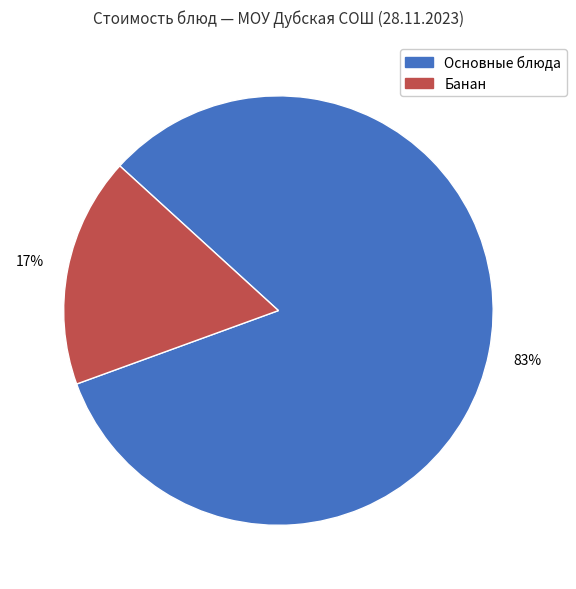

The Банан slice represents 17% of the pie. True or false?

True